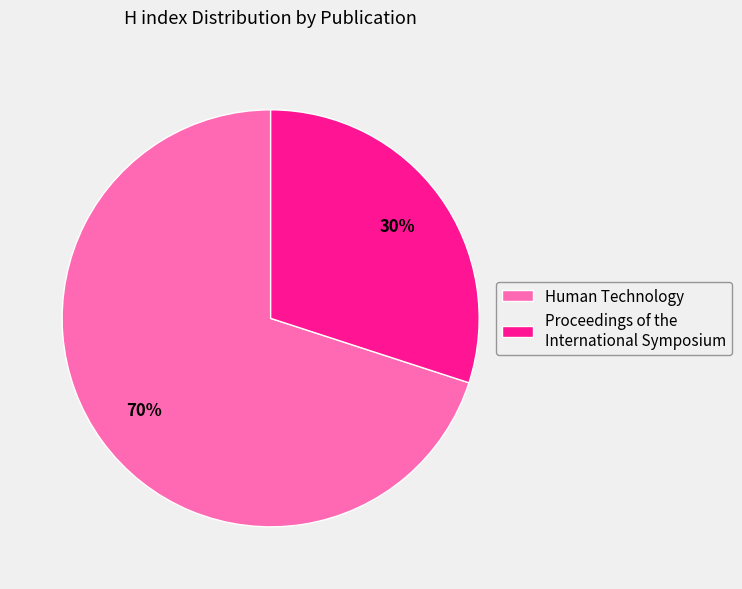

Count the number of slices in the pie.

2